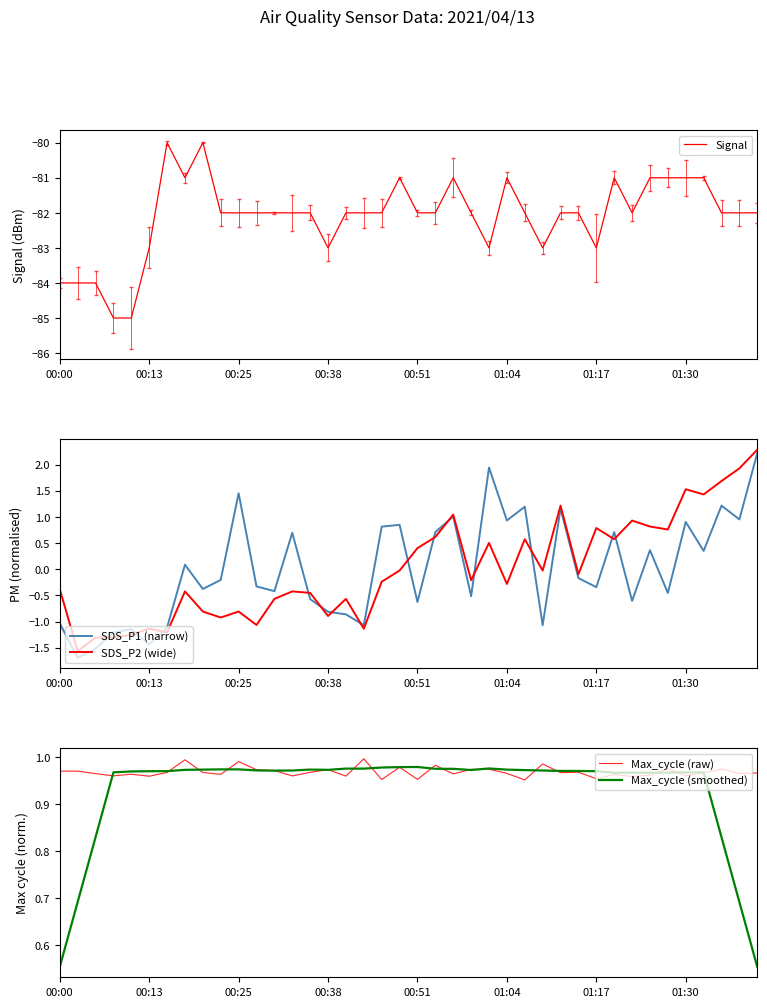

The Max_cycle (smoothed) series shows 1.3 at 01:30. True or false?

False